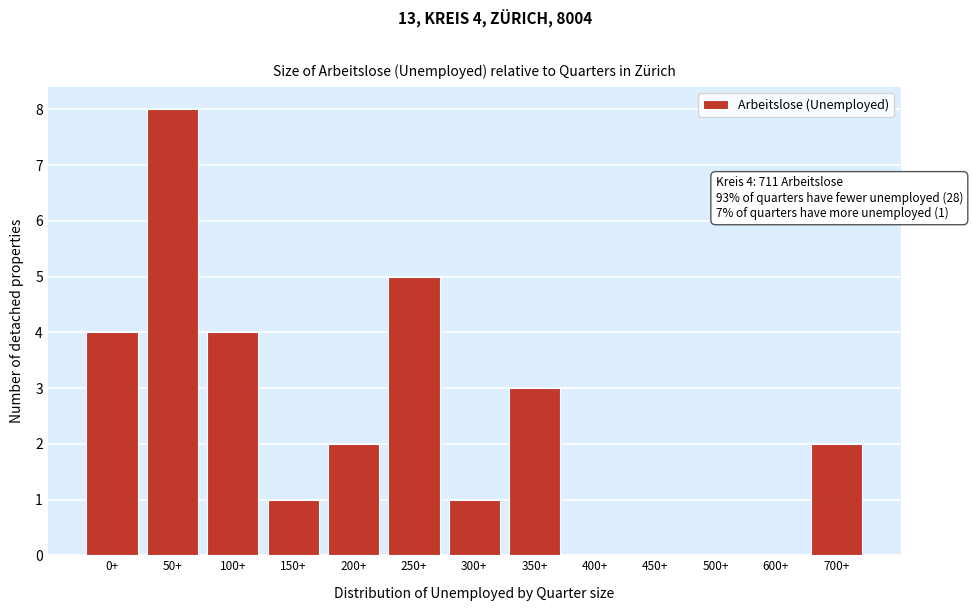

Reading left to right, extract all data points from this chart.

0+=4	50+=8	100+=4	150+=1	200+=2	250+=5	300+=1	350+=3	400+=0	450+=0	500+=0	600+=0	700+=2